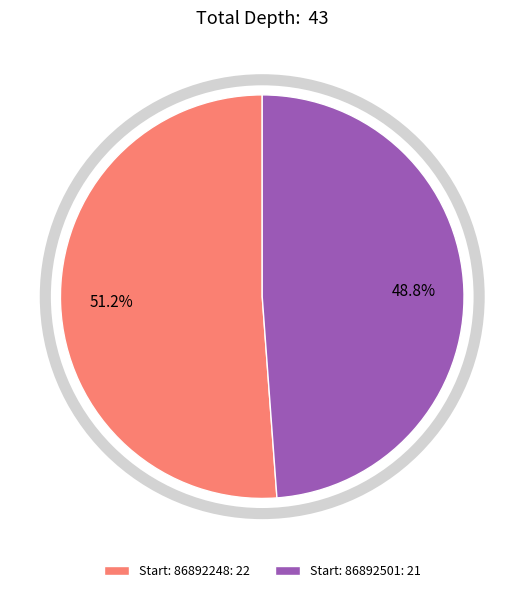

How much of the chart is everything except Start: 86892501: 21?

51.2%